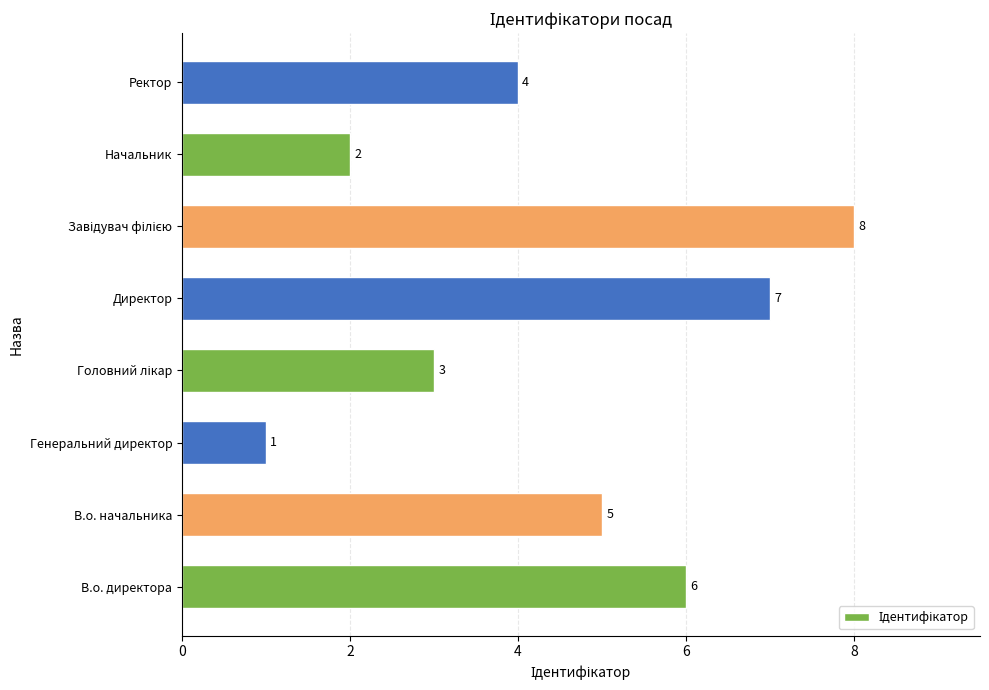

How many values are below 5?

4